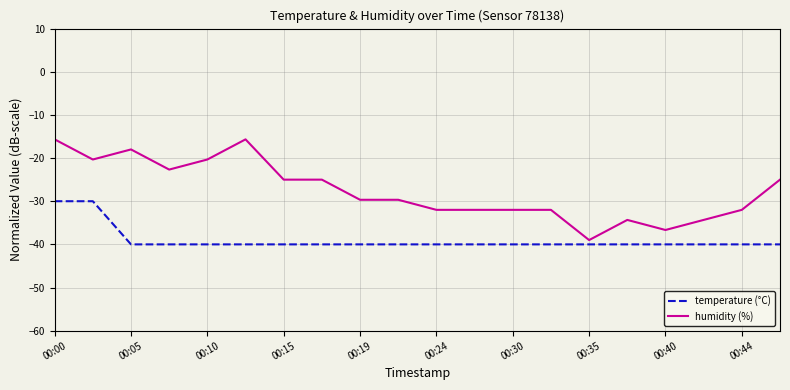

List the series in order of their peak value, lowest first.

temperature (°C), humidity (%)